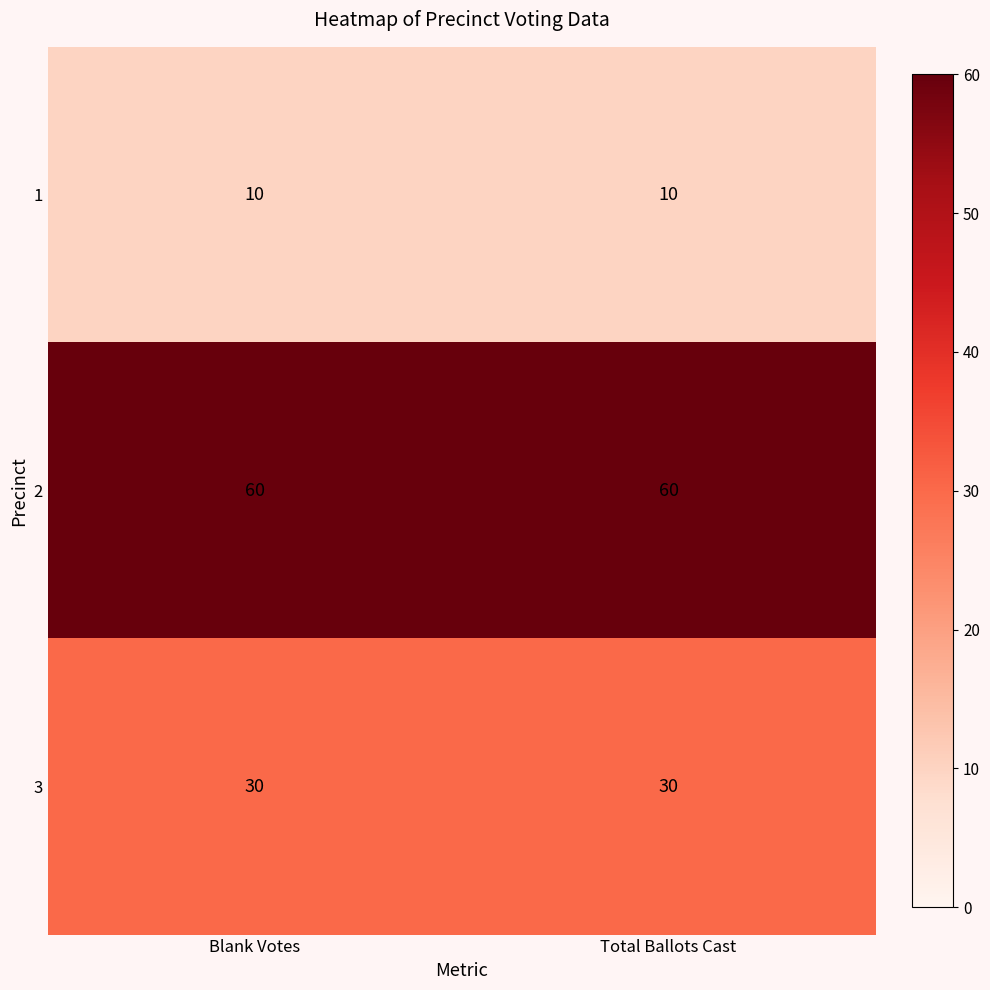

List the series in order of their peak value, lowest first.

1, 3, 2